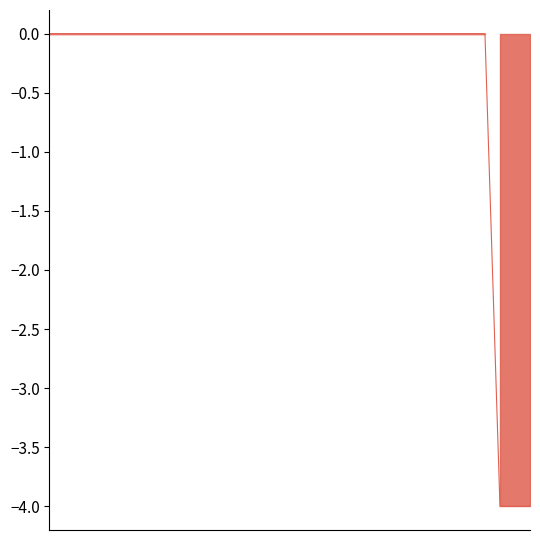

List the series in order of their peak value, highest first.

Grand Total, Stage 1, Stage 2